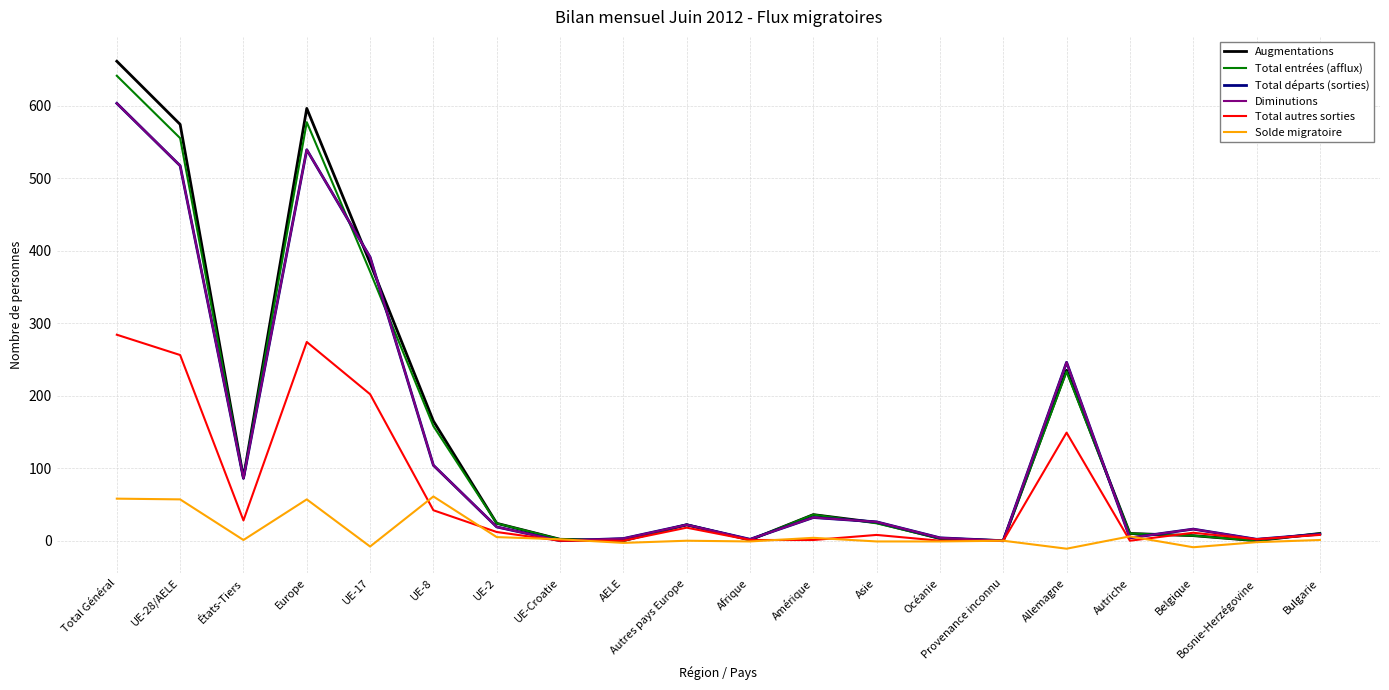

In Total entrées (afflux), how many points are lower than both neighbors (excluding endpoints)?

5